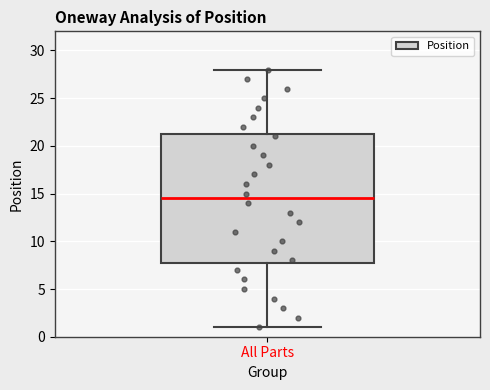

Where does the lower whisker of the box for All Parts end on the y-axis? The values are not printed on the chart, so give them approximately, as read against the axis.

1.0